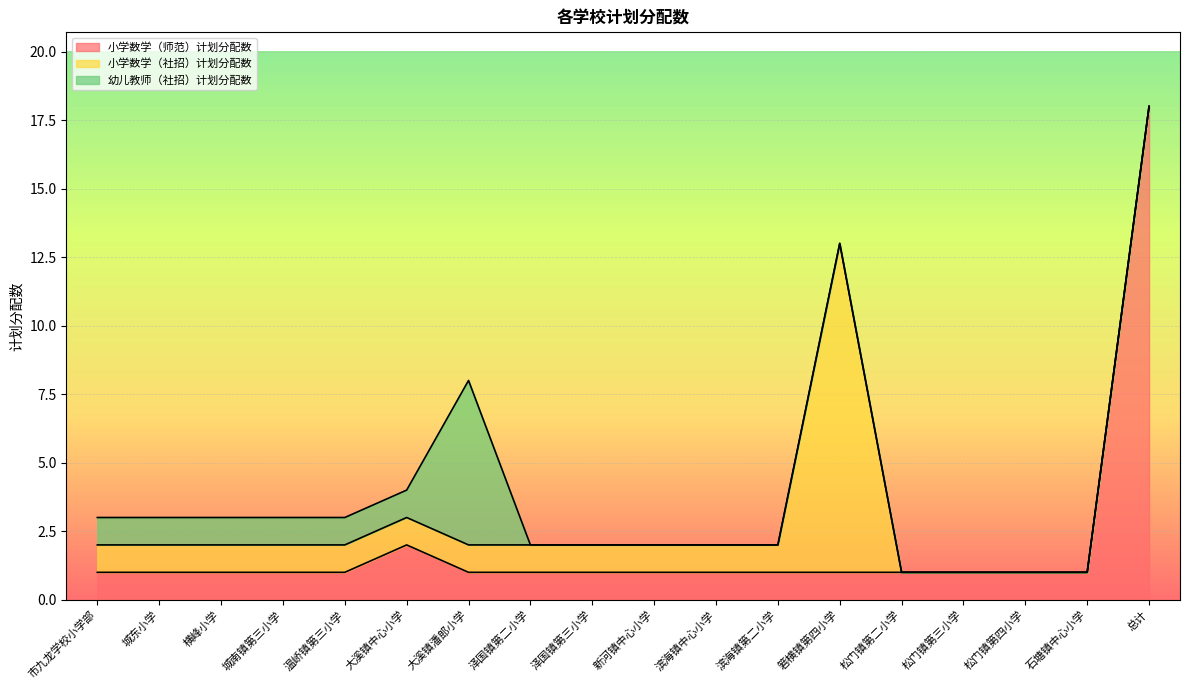

Between which two adjacent categories do 小学数学（社招）计划分配数 and 幼儿教师（社招）计划分配数 first intersect?

大溪镇潘郎小学 and 泽国镇第二小学